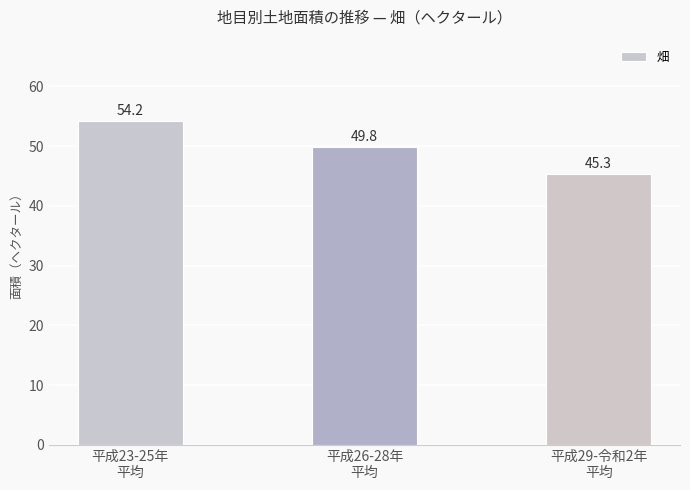

Does the chart contain any negative values?

No